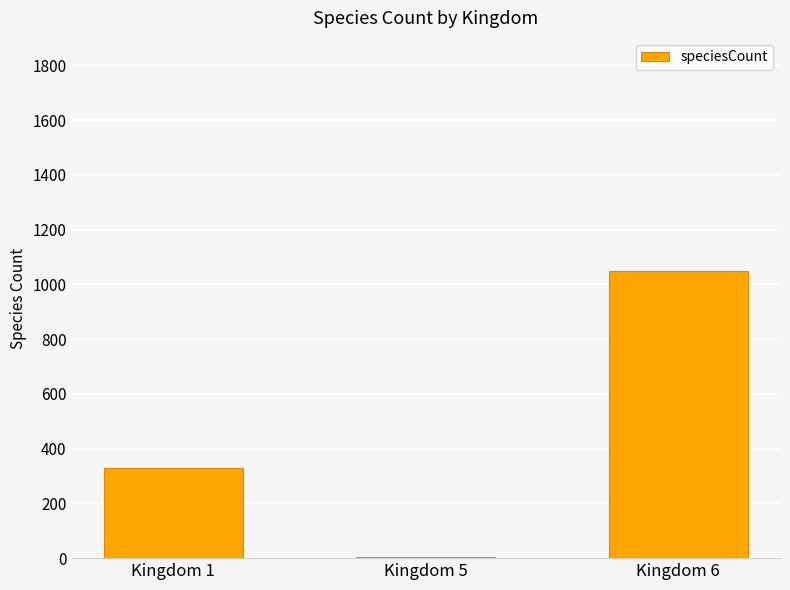

How many categories are shown in the chart?

3